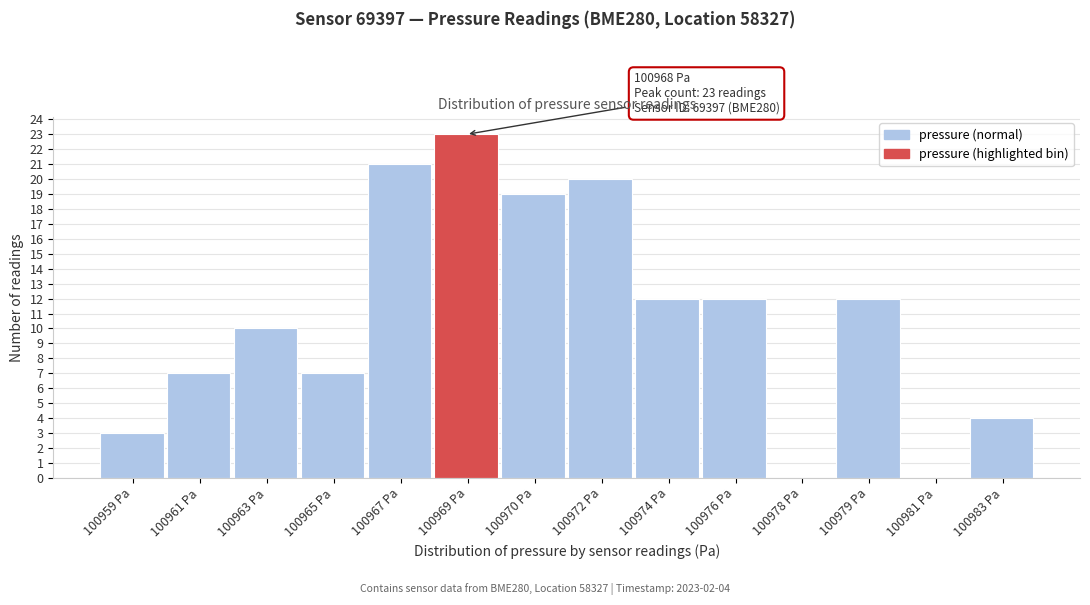

Reading left to right, transcribe all the data shown in this chart.

100959 Pa=3	100961 Pa=7	100963 Pa=10	100965 Pa=7	100967 Pa=21	100969 Pa=23	100970 Pa=19	100972 Pa=20	100974 Pa=12	100976 Pa=12	100978 Pa=0	100979 Pa=12	100981 Pa=0	100983 Pa=4